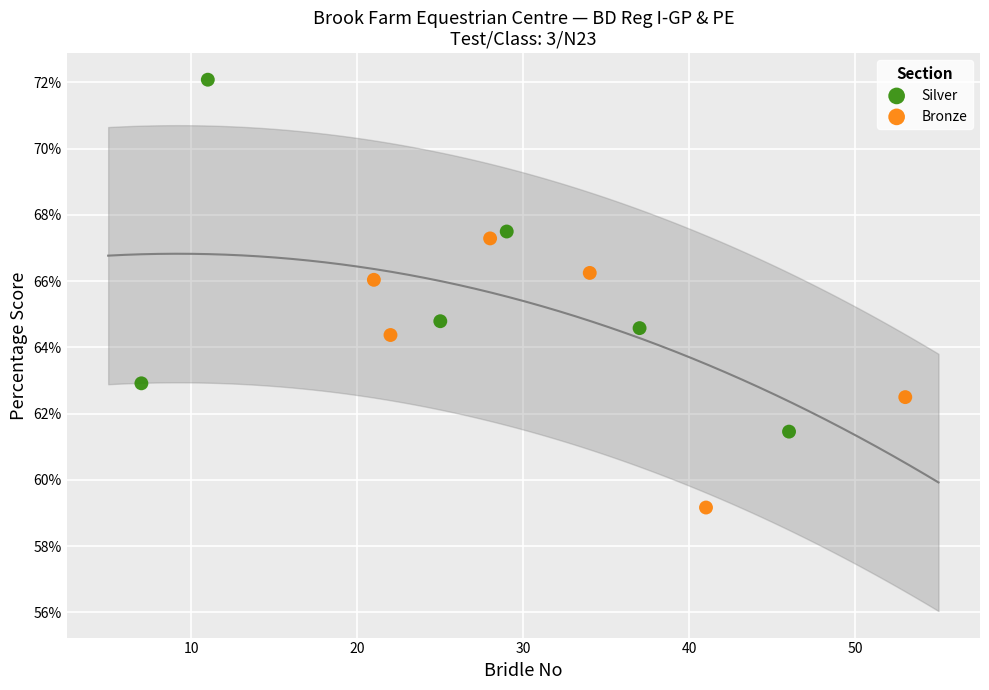

Which series contains the highest Y value?

Silver